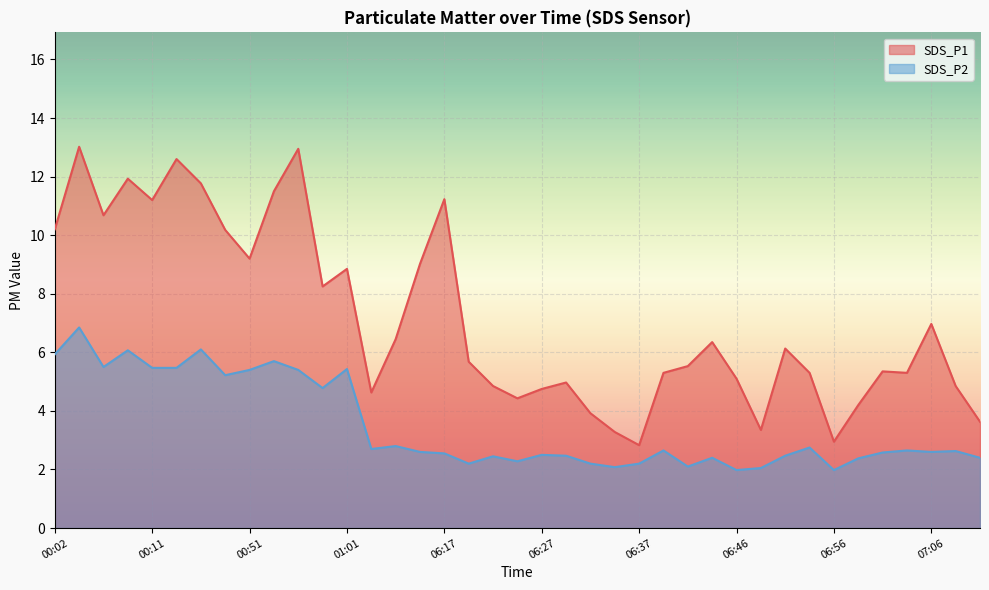

Which has a higher value, 07:03 or 06:15?

06:15